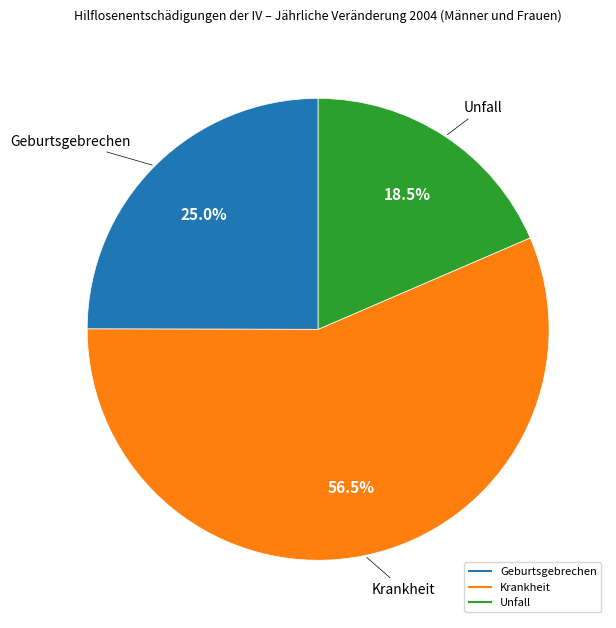

To the nearest percent, what percentage of the pie is Geburtsgebrechen?

25%